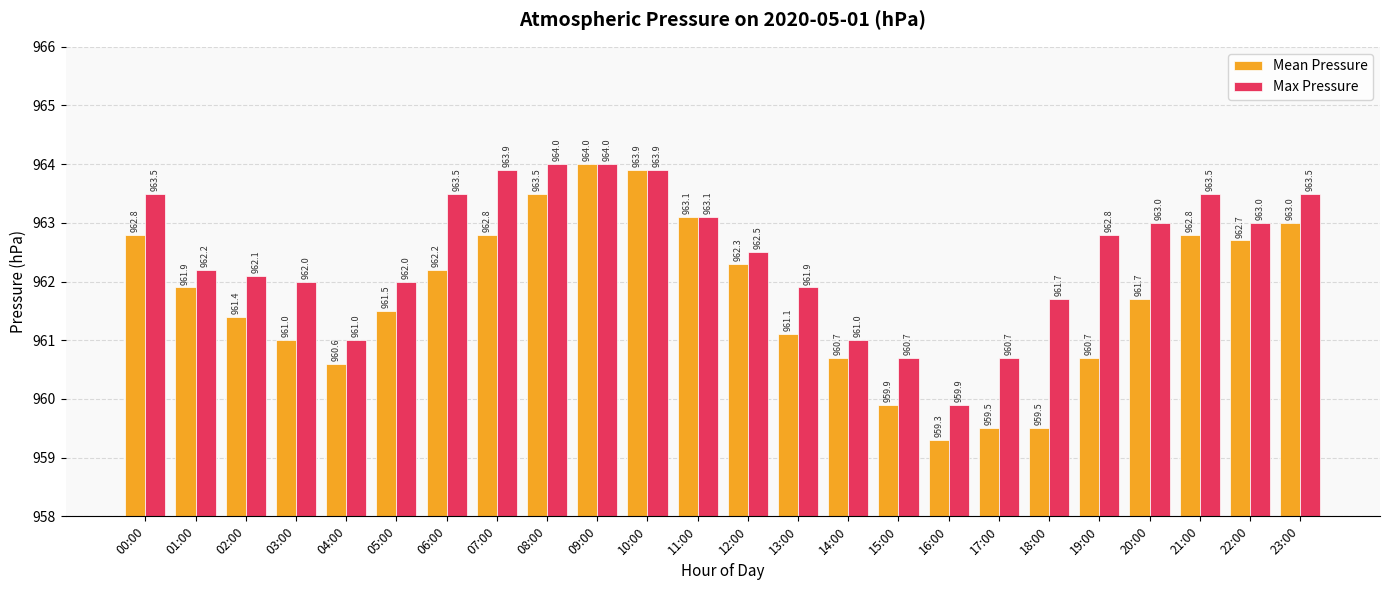

What is the spread (max minus min) of values at 00:00?

0.7